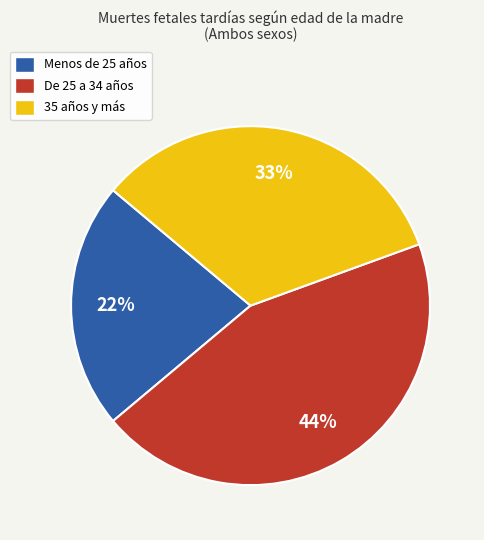

Do De 25 a 34 años and Menos de 25 años together represent more than half of the pie?

Yes